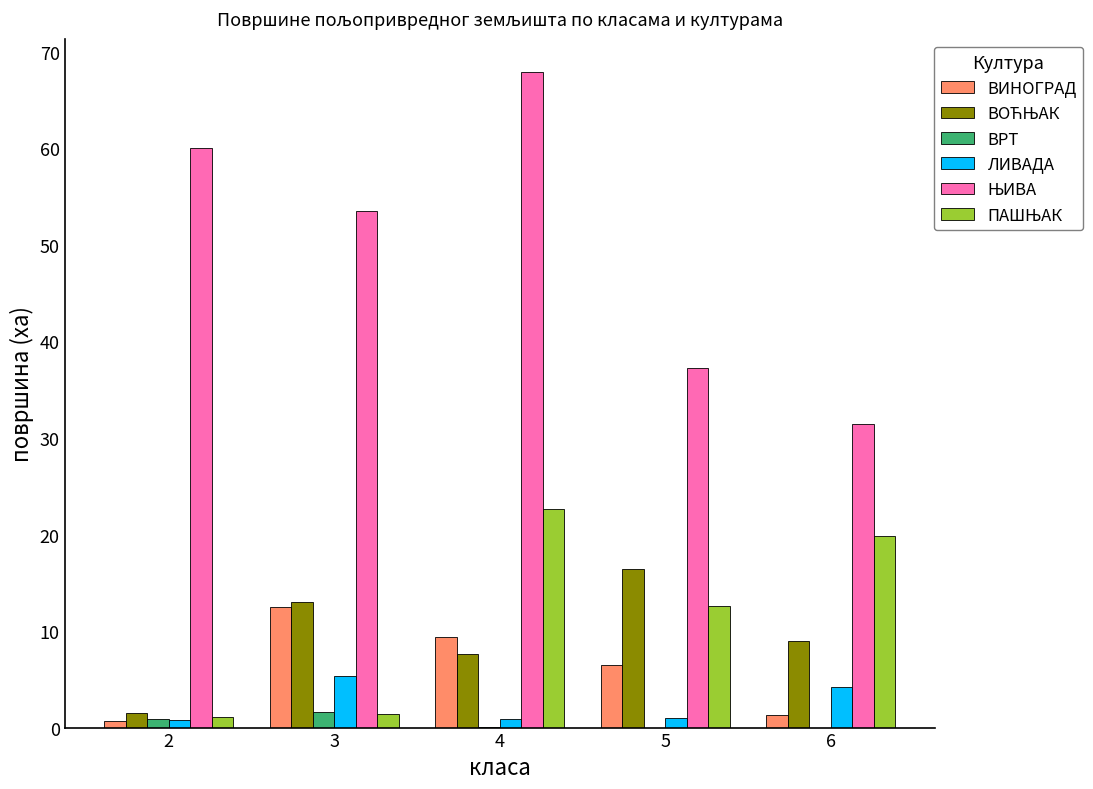

What is the sum of all ЛИВАДА values?

12.2